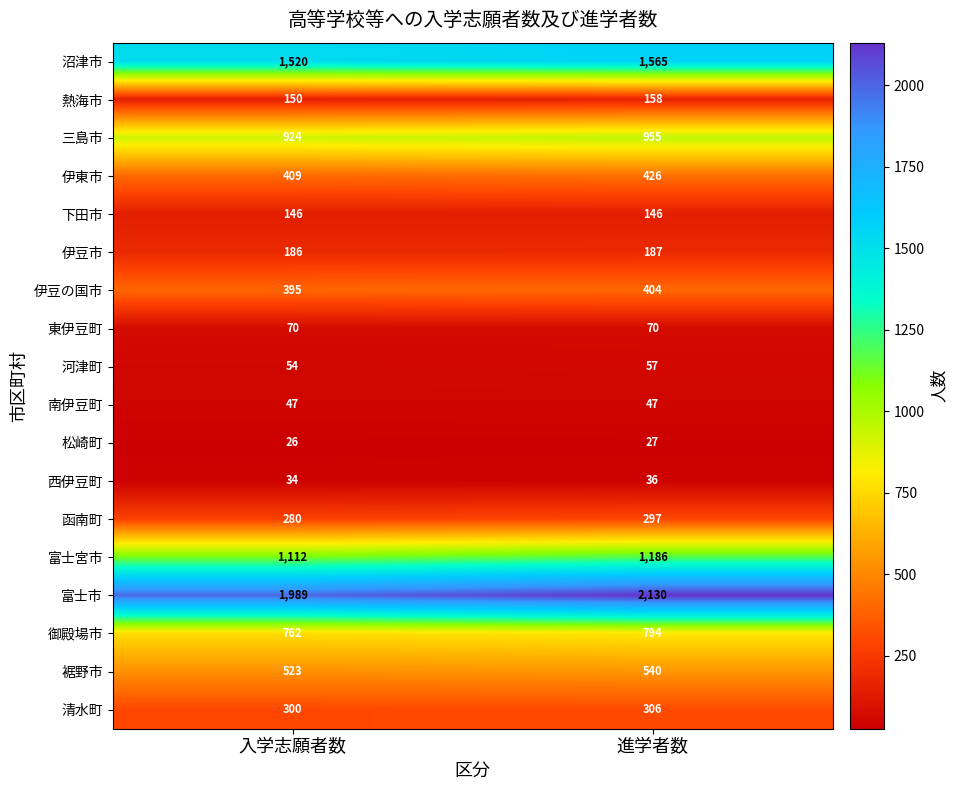

Which series has the widest spread of values?

富士市